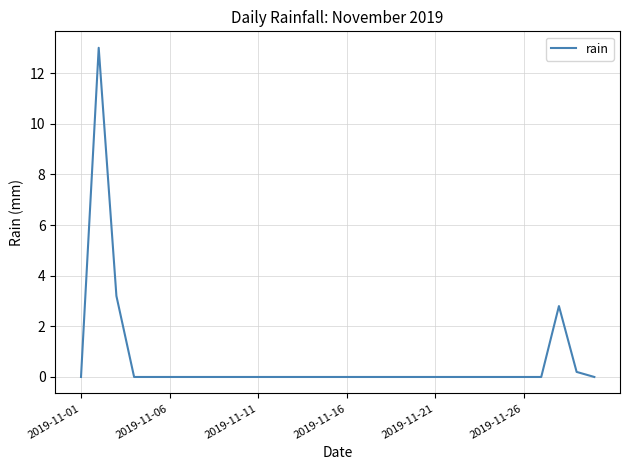

What is the maximum value shown in the chart?

13.0